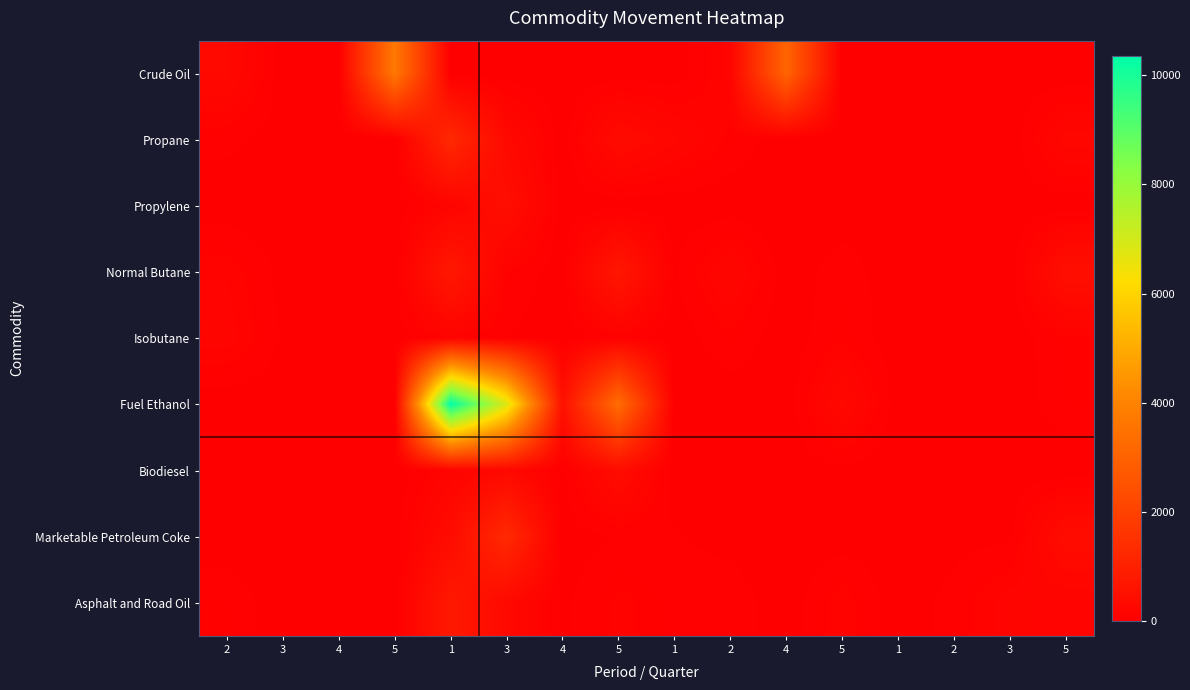

List the series in order of their peak value, lowest first.

Isobutane, Biodiesel, Propylene, Normal Butane, Asphalt and Road Oil, Propane, Marketable Petroleum Coke, Crude Oil, Fuel Ethanol